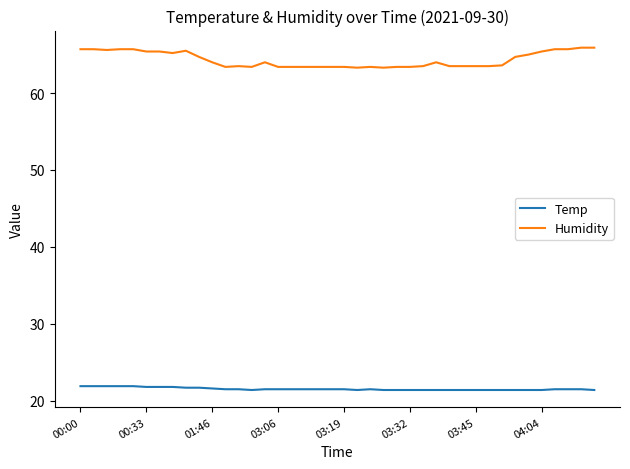

True or false: Temp and Humidity intersect in this chart.

False